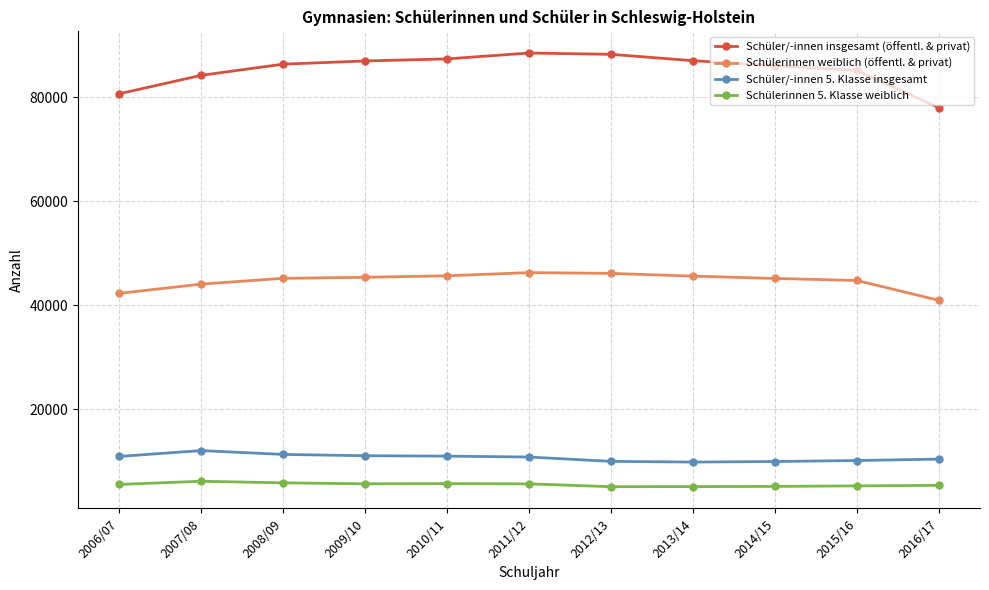

Is it true that Schüler/-innen 5. Klasse insgesamt equals 9841 at 2013/14?

True